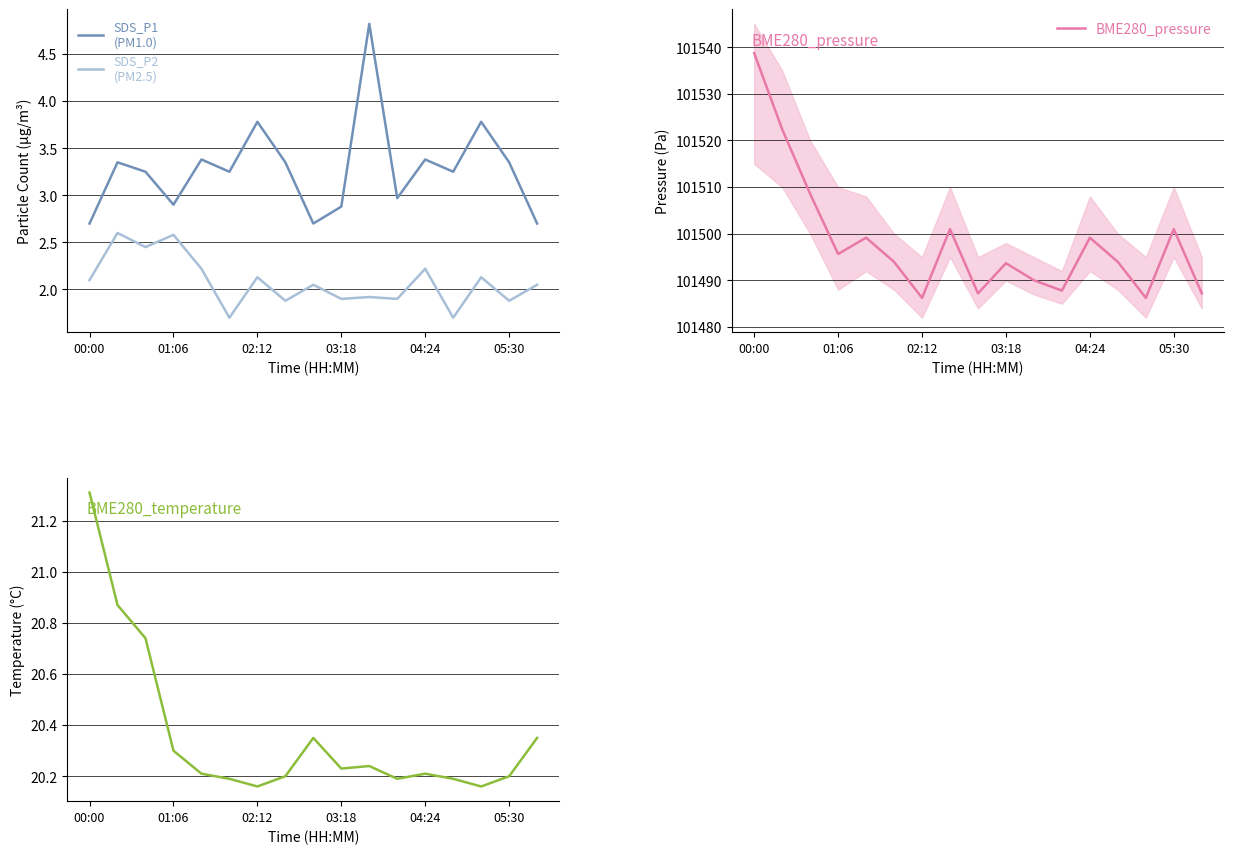

How many lines are shown in the chart?

4